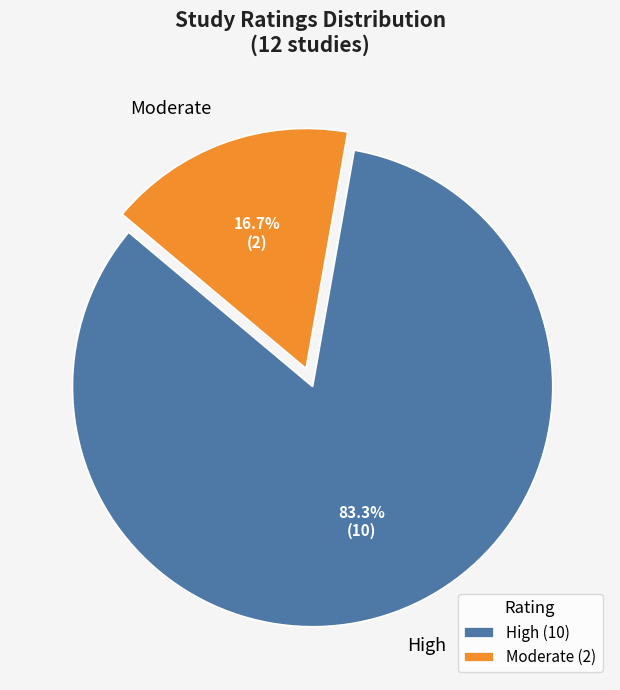

How much of the chart is everything except High?

16.7%